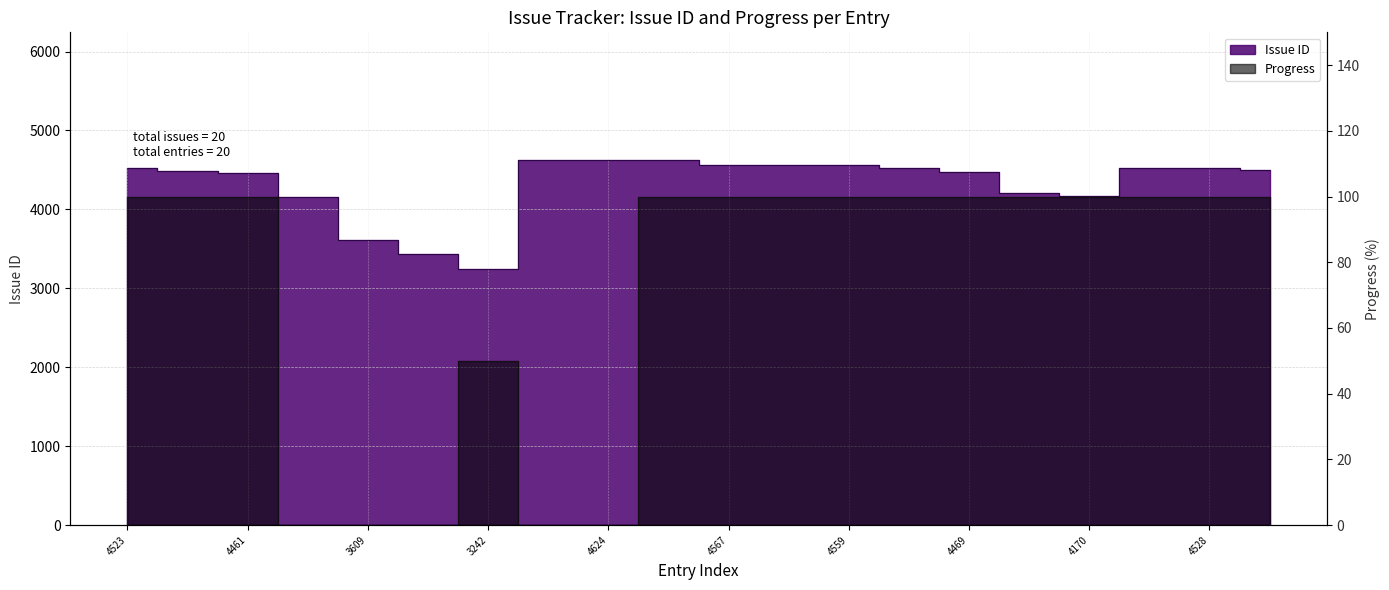

How many interior local peaks does the Progress series have?

1